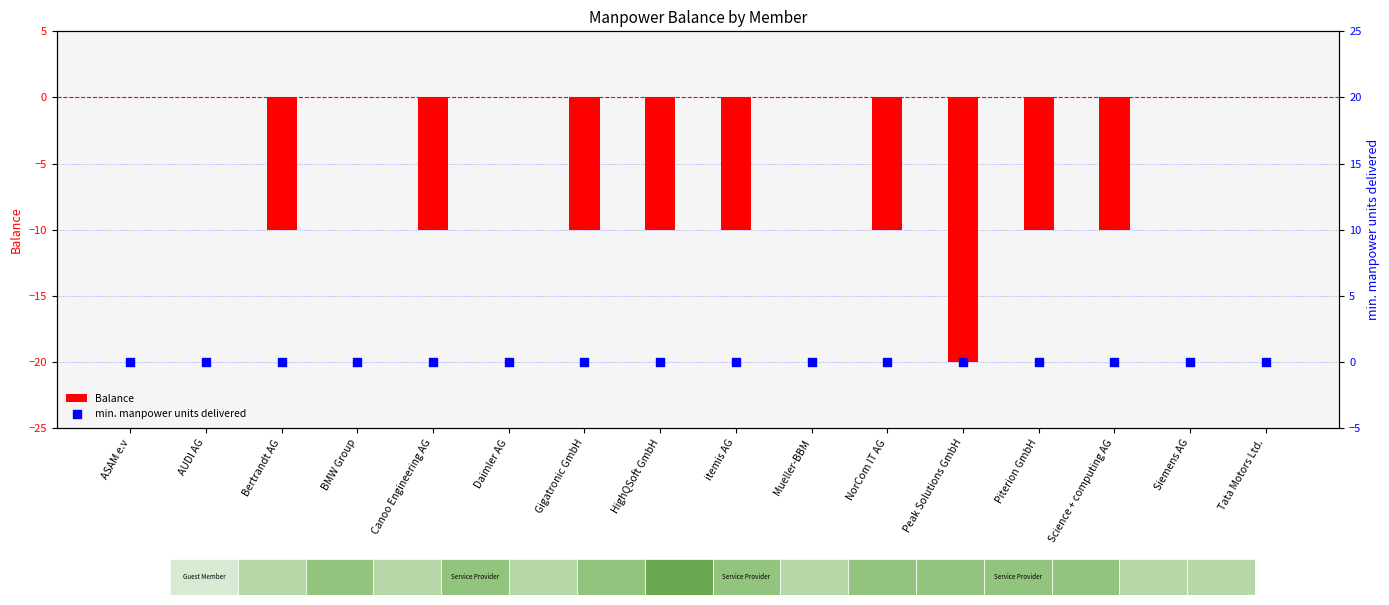

What are all the series names shown in the legend?

Balance, min. manpower units delivered